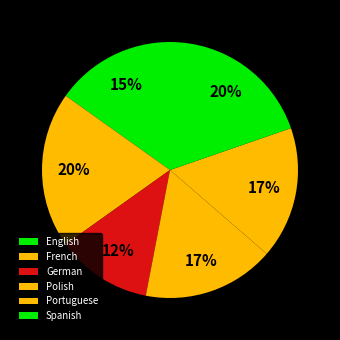

The German slice represents 12% of the pie. True or false?

True